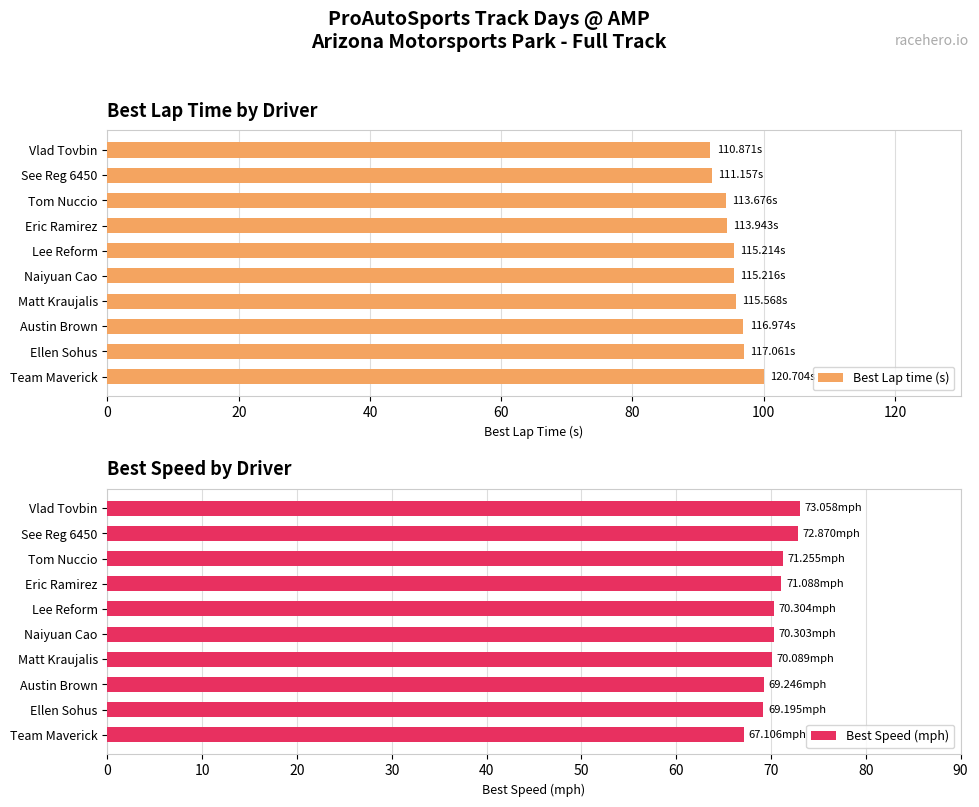

What is the sum of all Best Lap time (s) values?

953.1